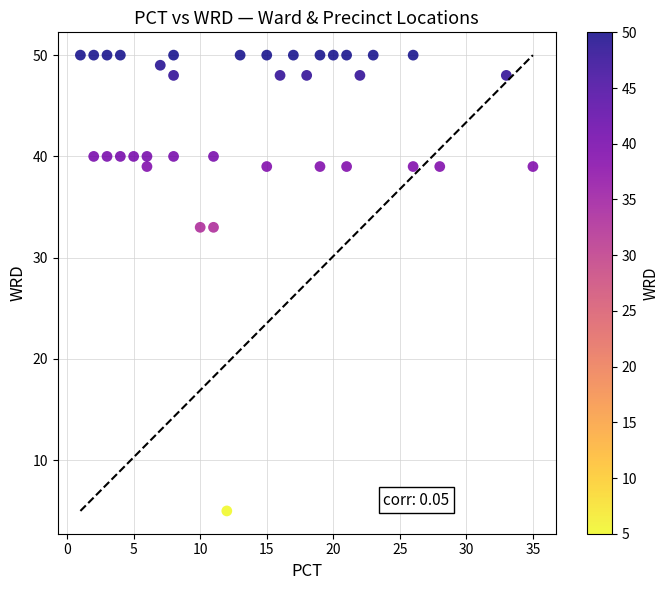

What is the range of Y values (max minus min)?

45